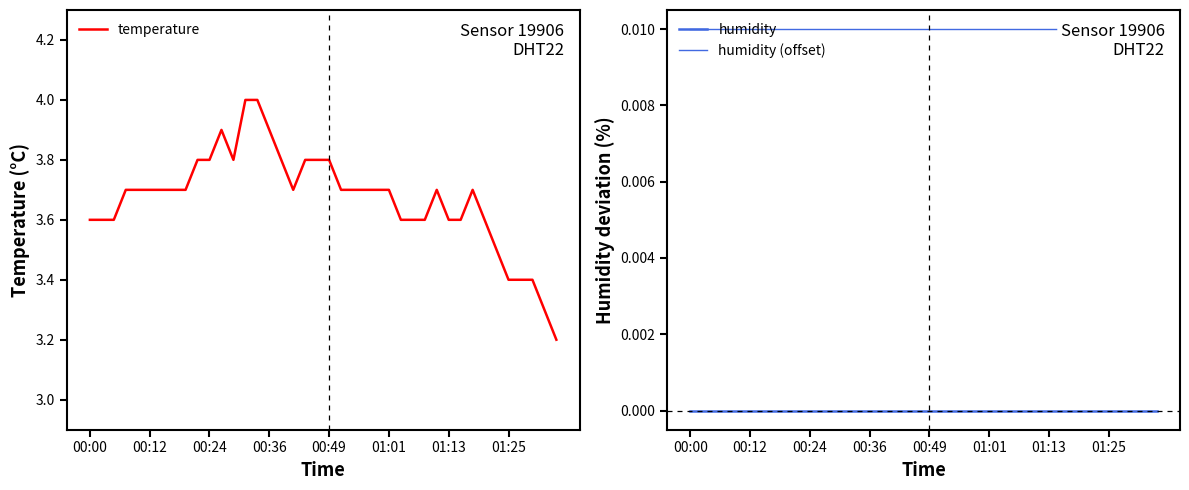

What are all the series names shown in the legend?

temperature, humidity, humidity (offset)